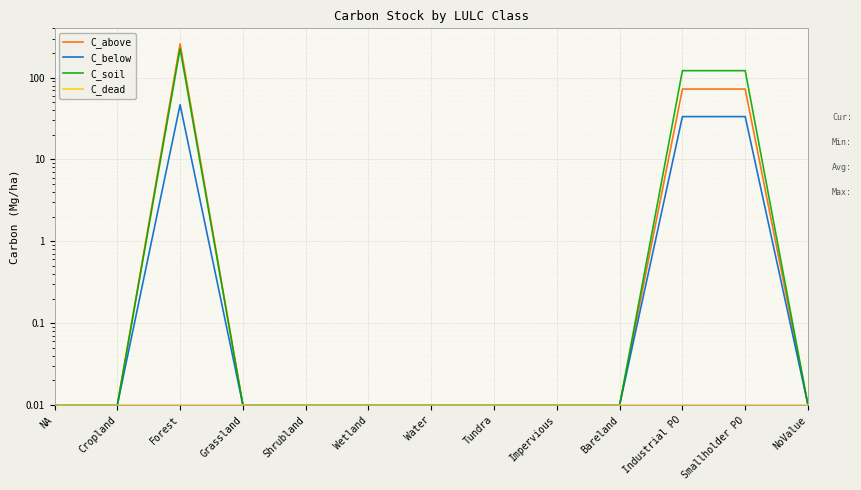

What is the average value of the C_soil series?

36.0